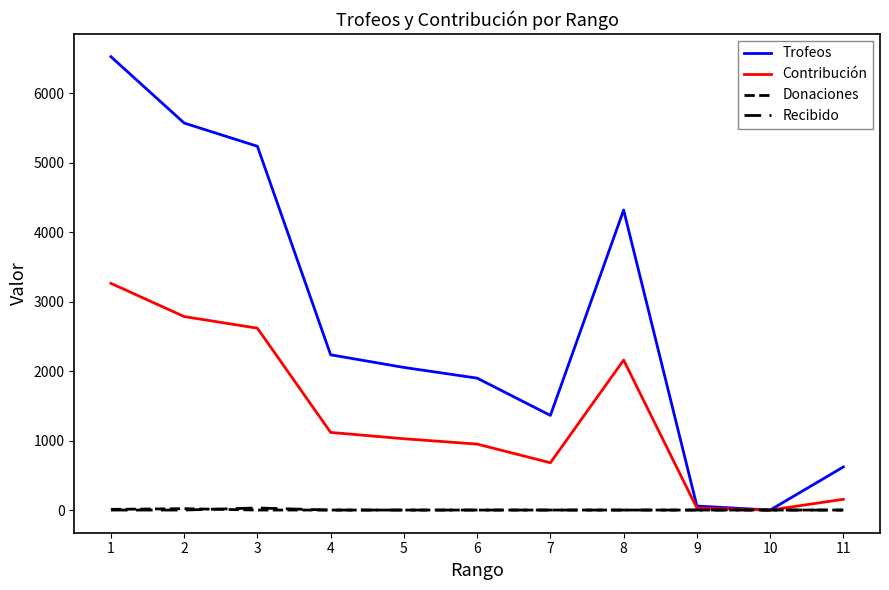

Does the chart display data point markers on the line(s)?

No